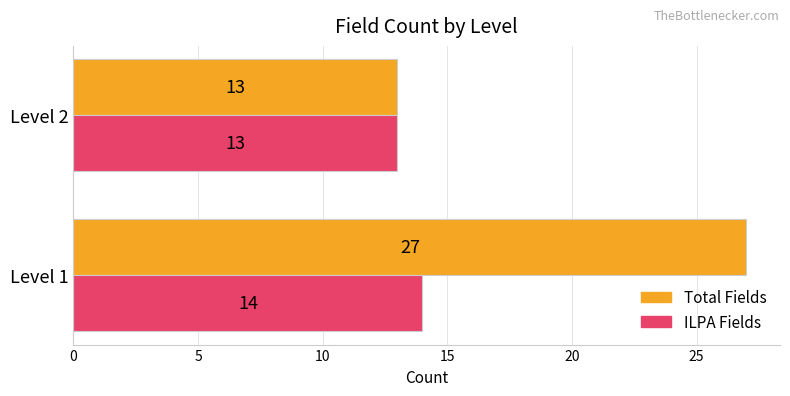

List the series in order of their overall mean, highest first.

Total Fields, ILPA Fields